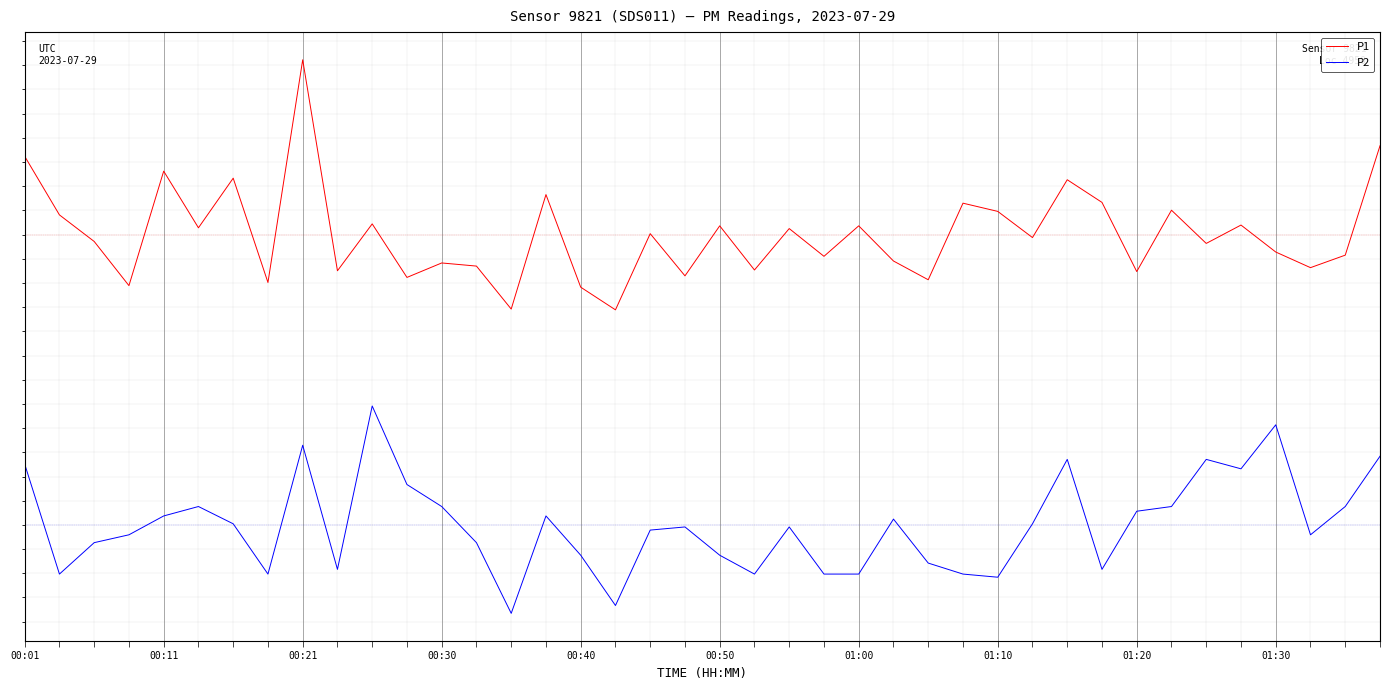

What is the minimum value shown in the chart?

-4.8